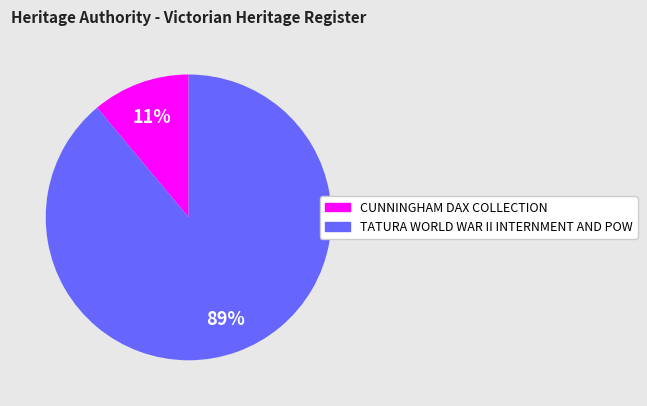

Count the number of slices in the pie.

2